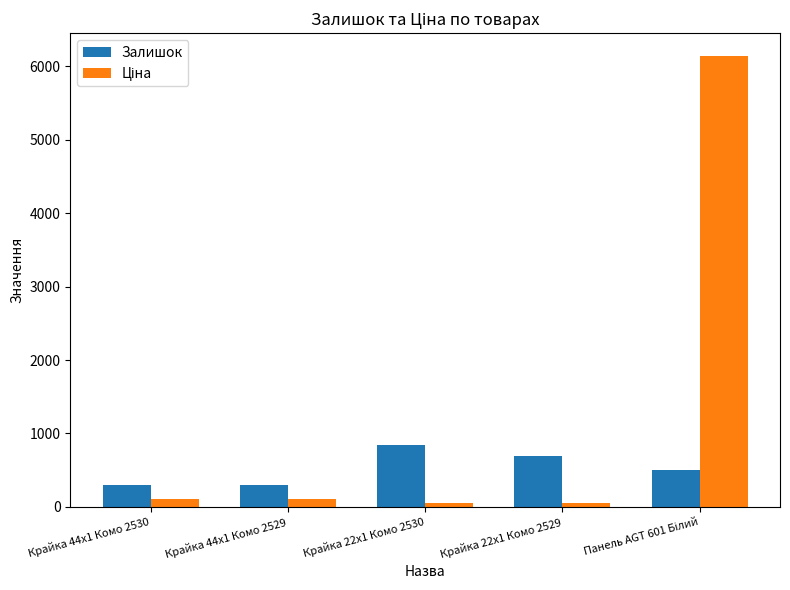

What is the highest value of the Залишок series?

845.0